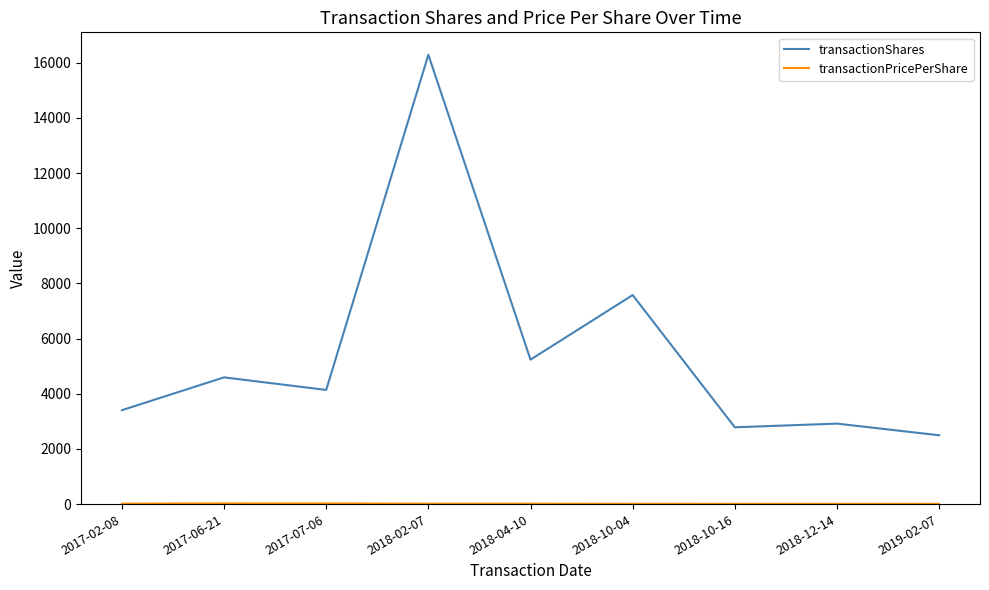

What is the minimum value for transactionShares?

2495.0